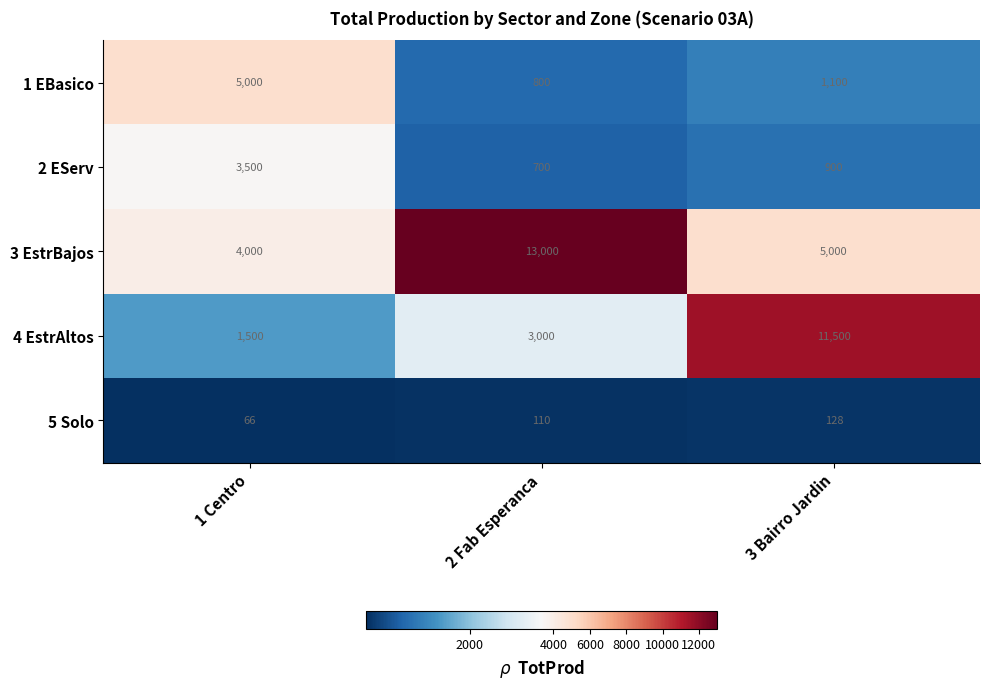

Which series has the largest total across all categories?

3 EstrBajos